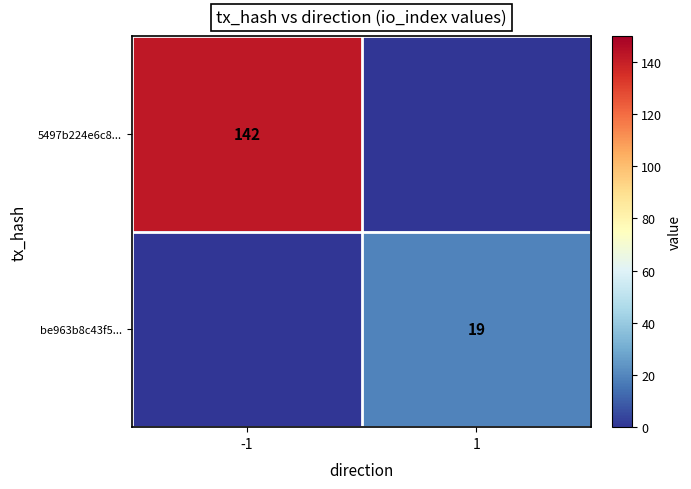

At how many categories does at least one series exceed 2?

2